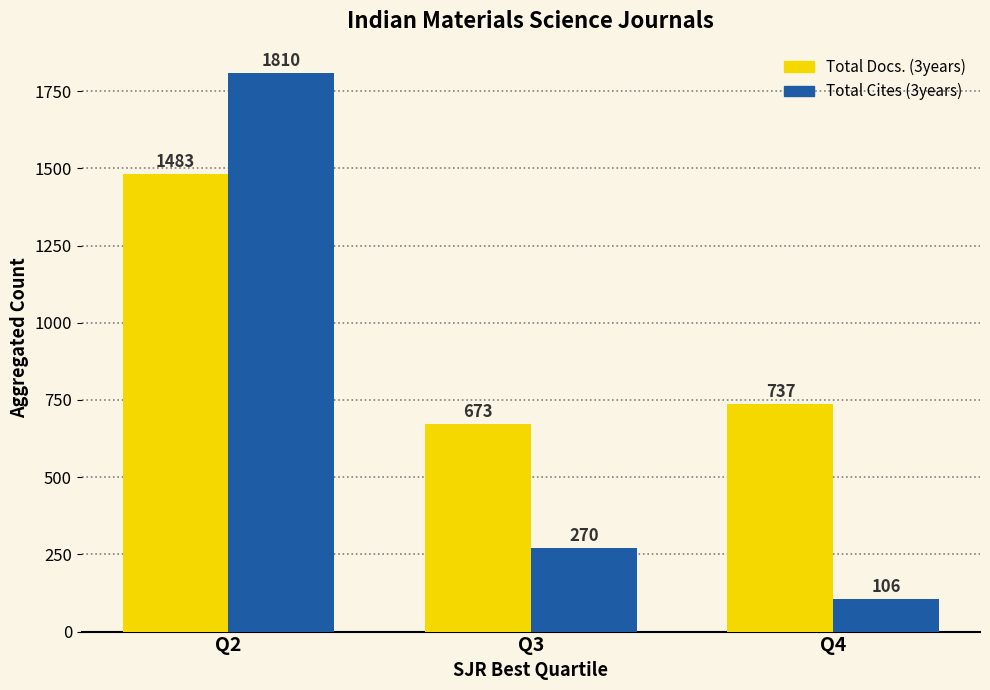

Which category has the lowest value across all series?

Q4